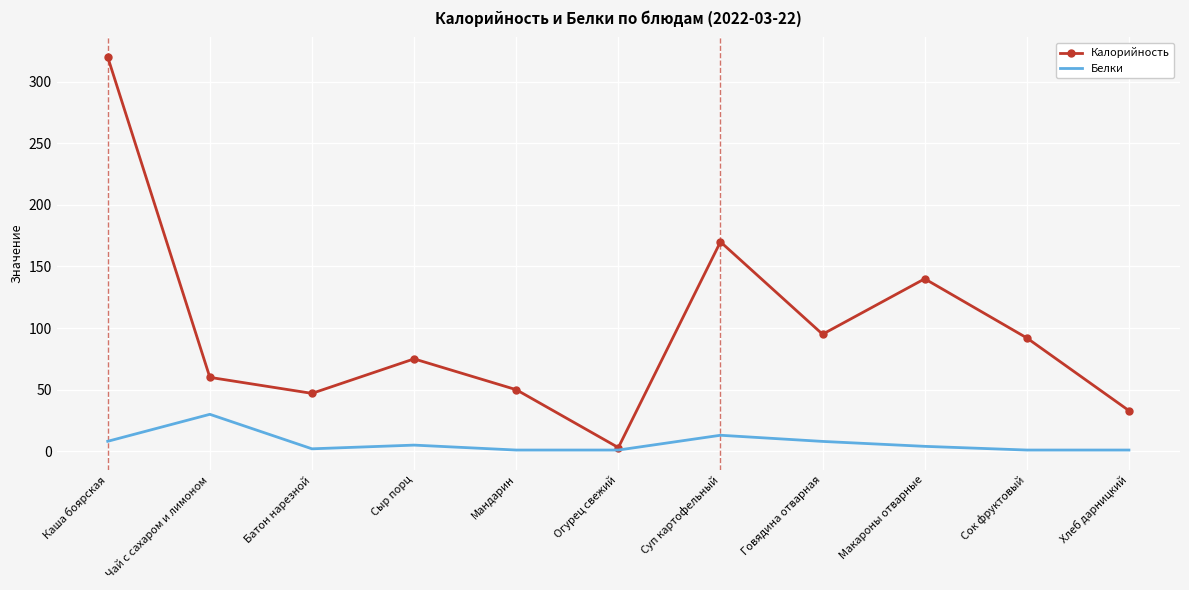

Which series has the largest total across all categories?

Калорийность